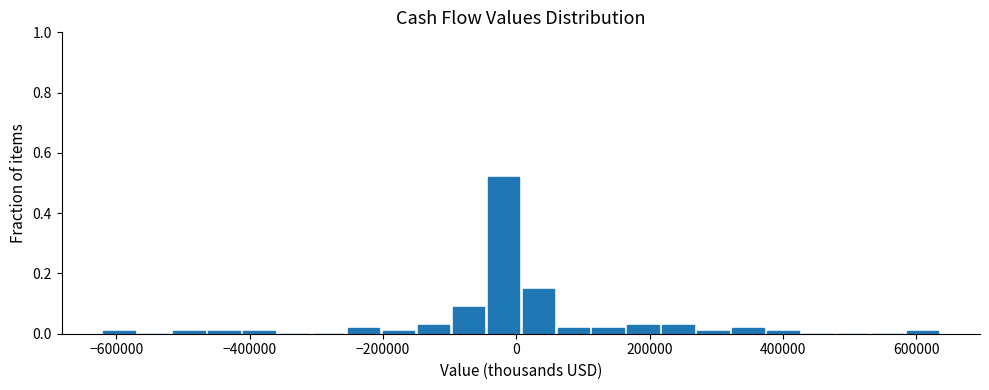

Around what value on the x-axis is the tallest bar? Give the approximate position of its centre, as read against the axis.

-20000